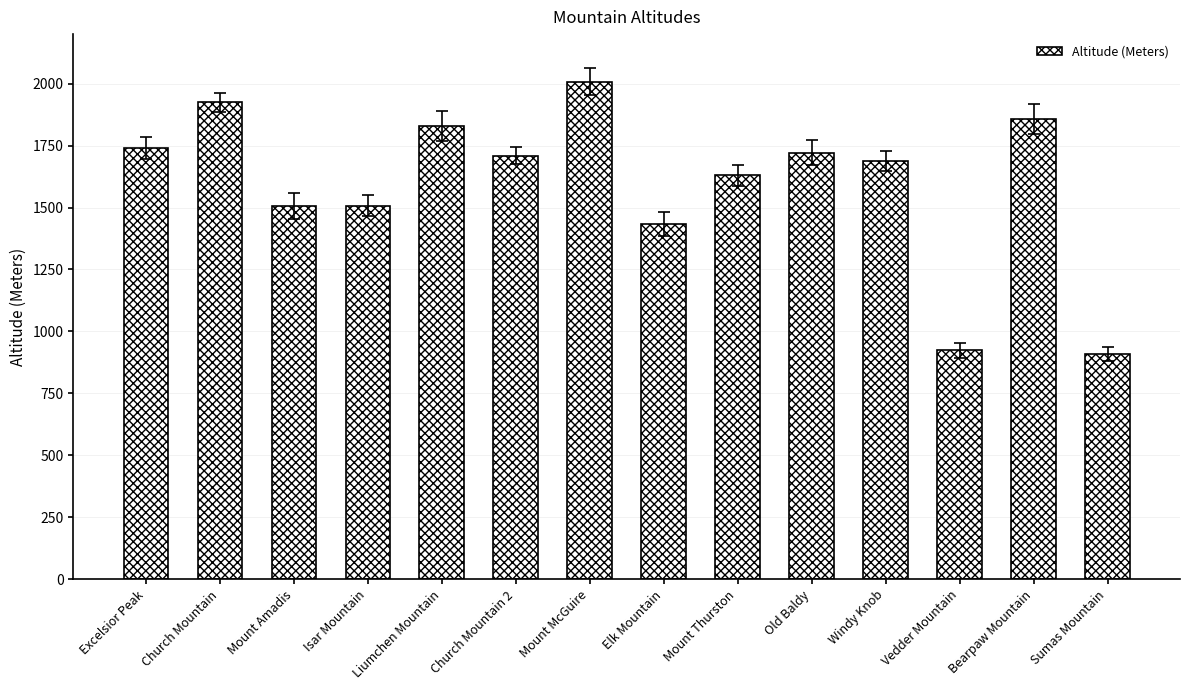

What is the label of the 10th bar from the left?

Old Baldy